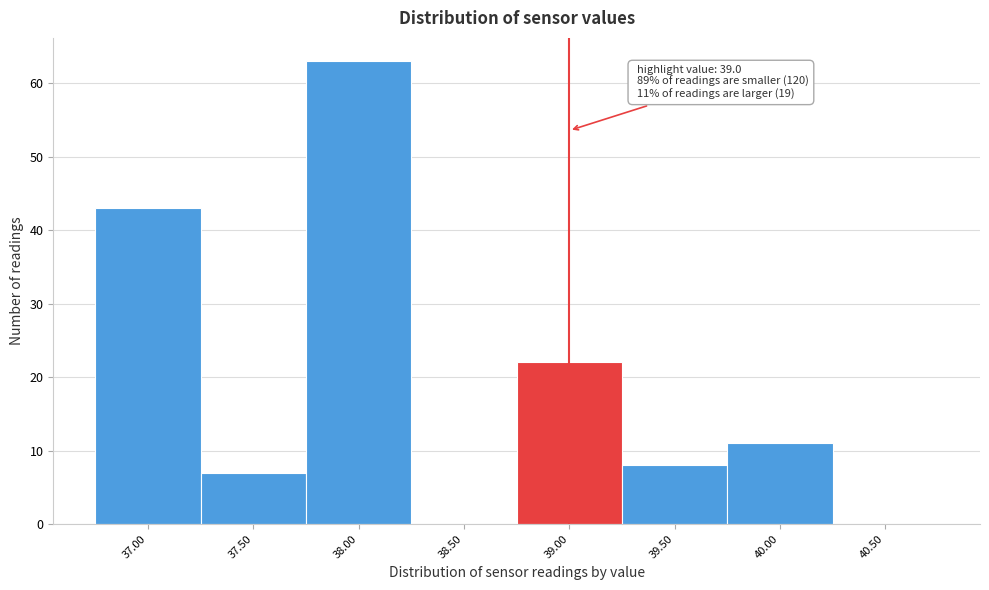

Which range on the x-axis has the tallest bar?

37.75 to 38.25